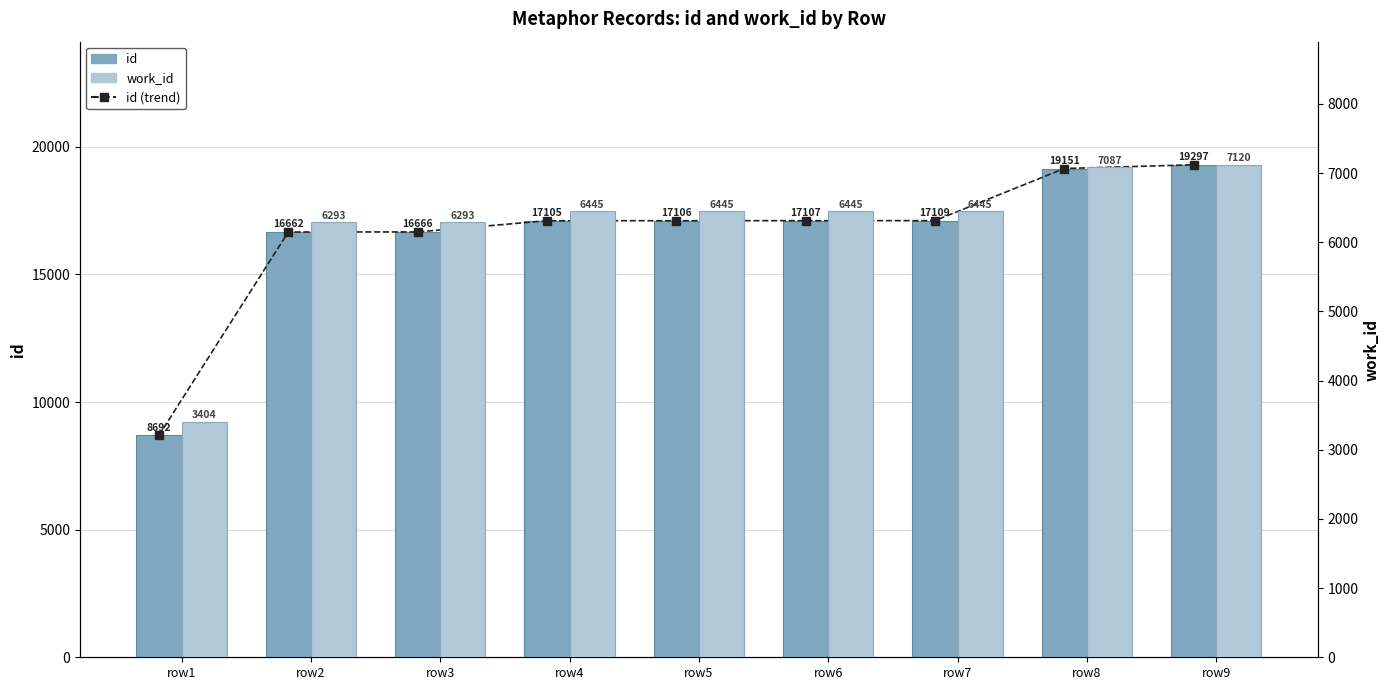

What is the difference between the work_id values at row1 and row8?

3683